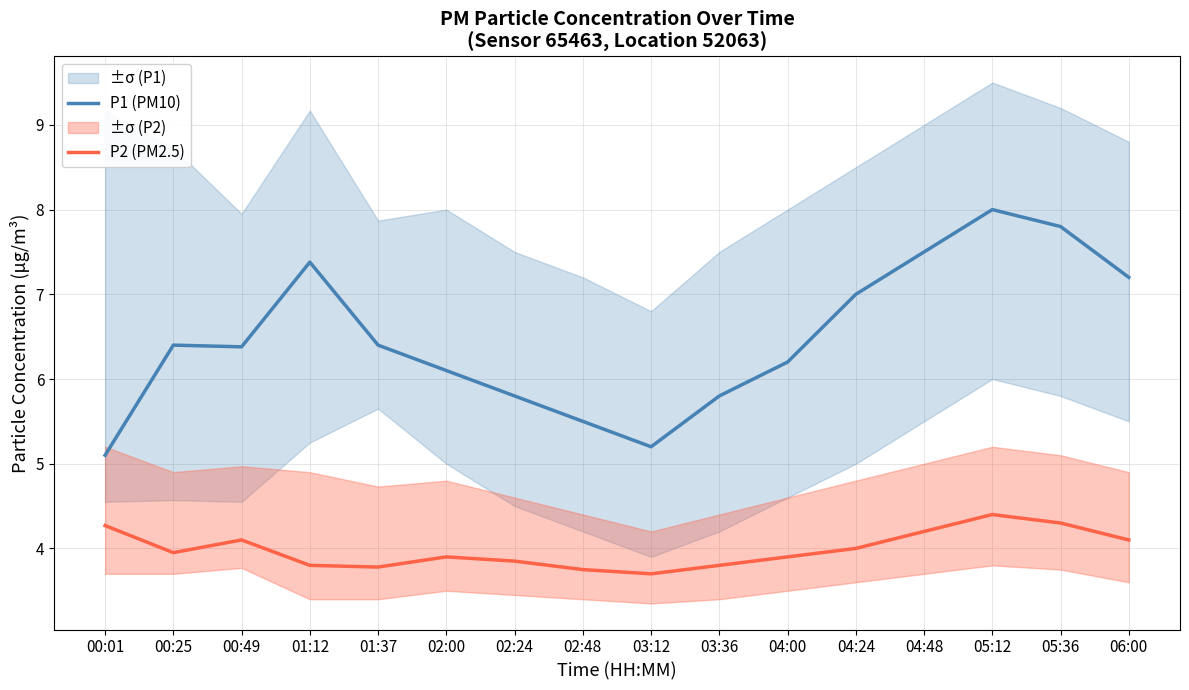

What is the value of the P1 (PM10) point at the 6th from the left?

6.1